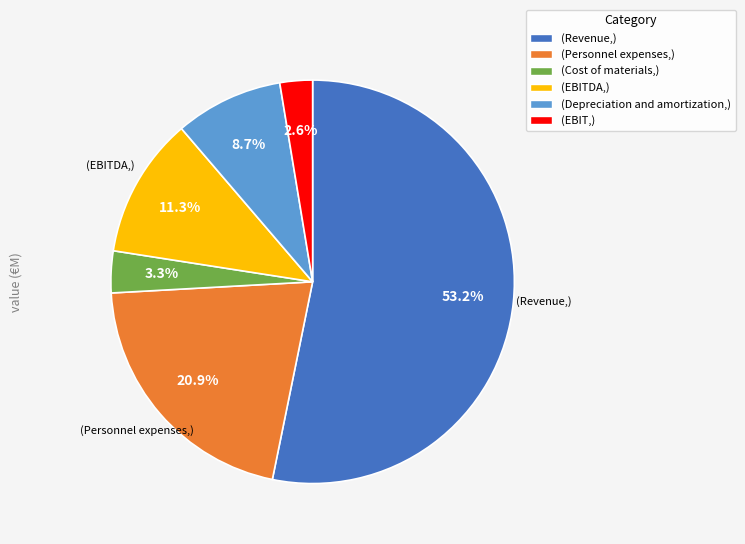

Does any single category account for the majority?

Yes